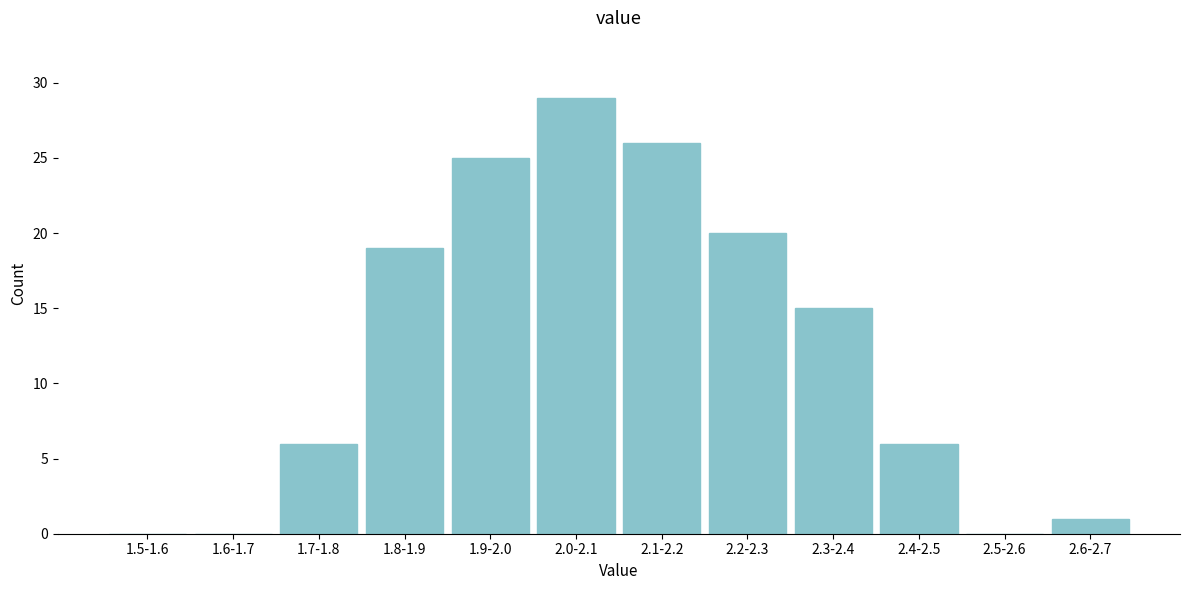

Reading left to right, list all the values displayed in this chart.

1.5-1.6=0	1.6-1.7=0	1.7-1.8=6	1.8-1.9=19	1.9-2.0=25	2.0-2.1=29	2.1-2.2=26	2.2-2.3=20	2.3-2.4=15	2.4-2.5=6	2.5-2.6=0	2.6-2.7=1